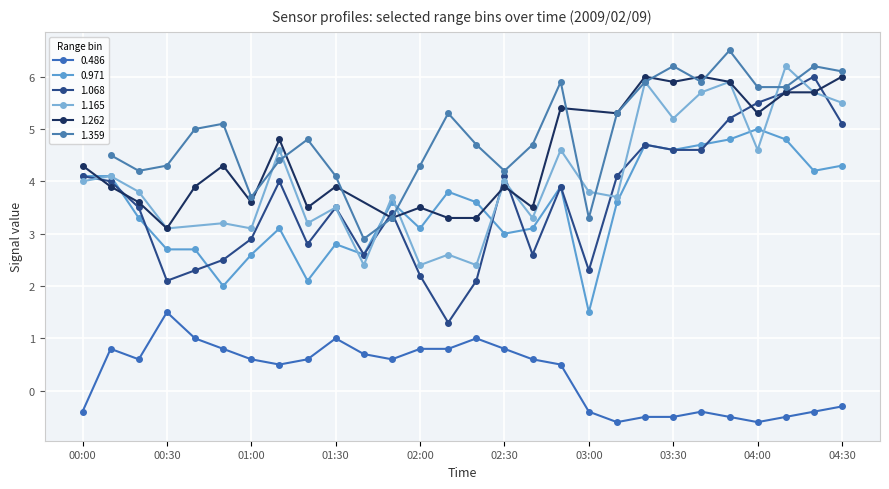

True or false: 0.486 has a value of 0.6 at 01:20.

True